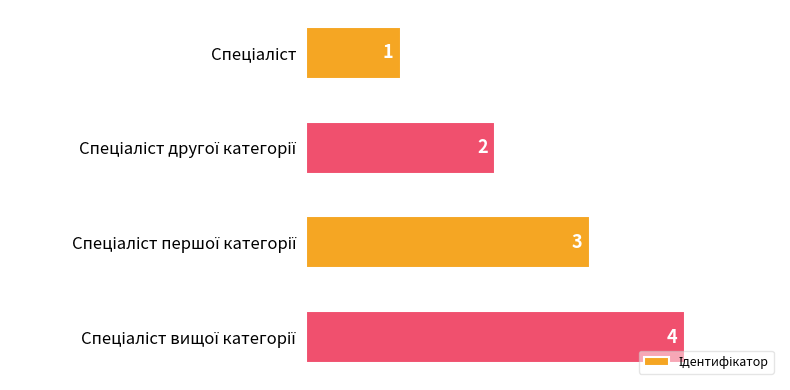

Count the values in the range 2 to 4.

3